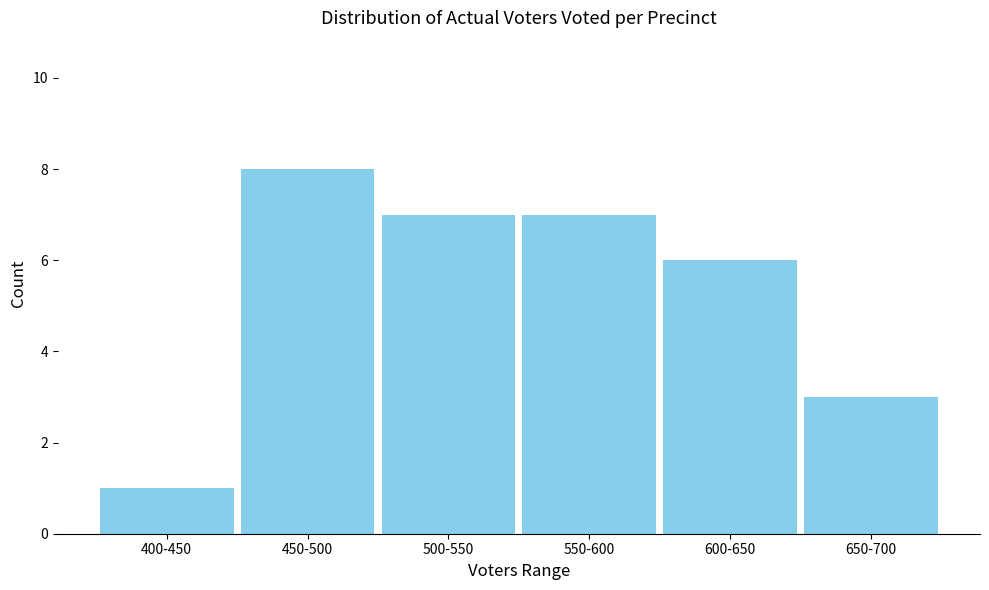

Reading left to right, extract all data points from this chart.

1	8	7	7	6	3